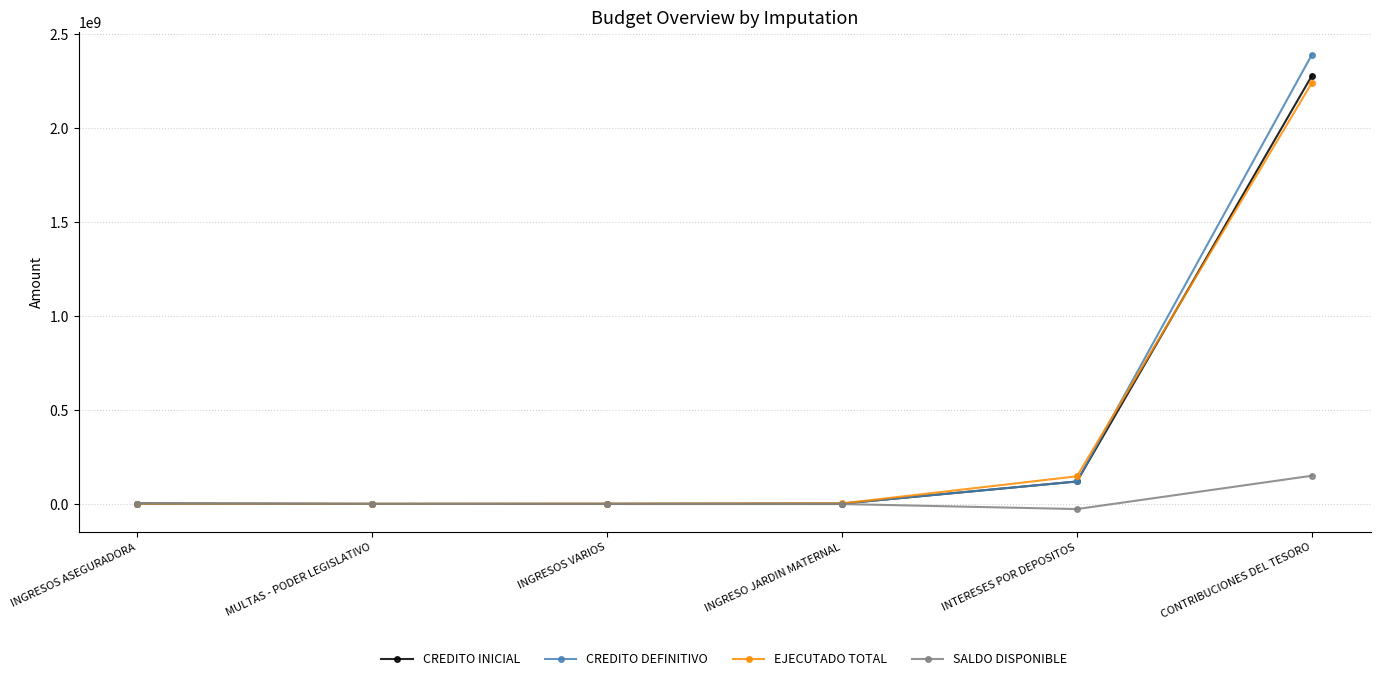

Rank the series by their maximum value, from lowest to highest.

SALDO DISPONIBLE, EJECUTADO TOTAL, CREDITO INICIAL, CREDITO DEFINITIVO